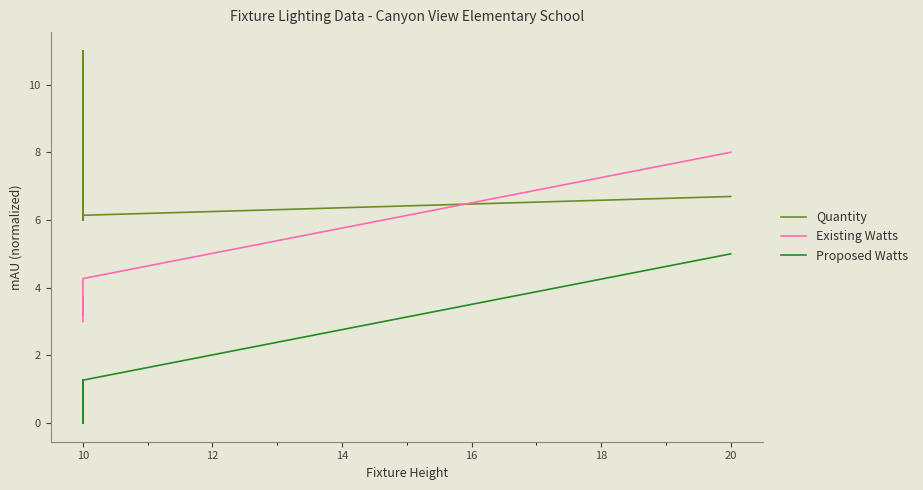

How many interior local valleys does the Proposed Watts series have?

2